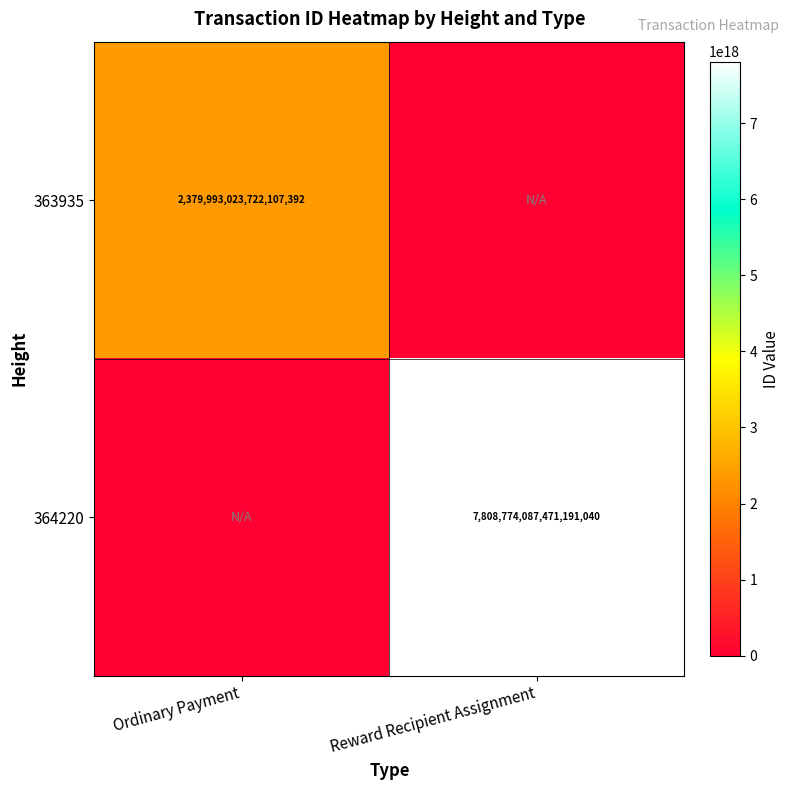

Count the number of data series in this chart.

2